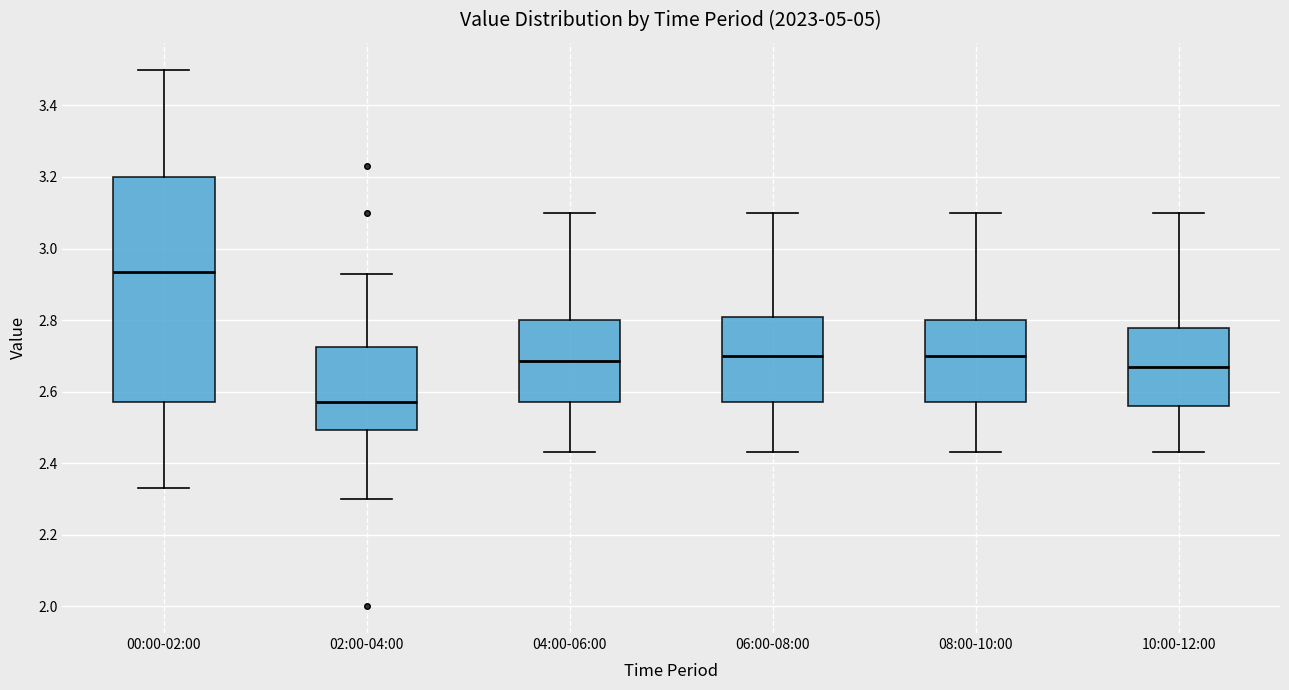

Reading left to right, transcribe this box plot: for each box, give where its median line is, the range the box spans, and where its two whiskers end, as read against the y-axis. The values are not printed on the chart, so give them approximately, as read against the axis.

00:00-02:00: median 2.94, box 2.58 to 3.20, whiskers 2.34 to 3.50
02:00-04:00: median 2.58, box 2.50 to 2.72, whiskers 2.30 to 2.94
04:00-06:00: median 2.68, box 2.58 to 2.80, whiskers 2.44 to 3.10
06:00-08:00: median 2.70, box 2.58 to 2.80, whiskers 2.44 to 3.10
08:00-10:00: median 2.70, box 2.58 to 2.80, whiskers 2.44 to 3.10
10:00-12:00: median 2.68, box 2.56 to 2.78, whiskers 2.44 to 3.10